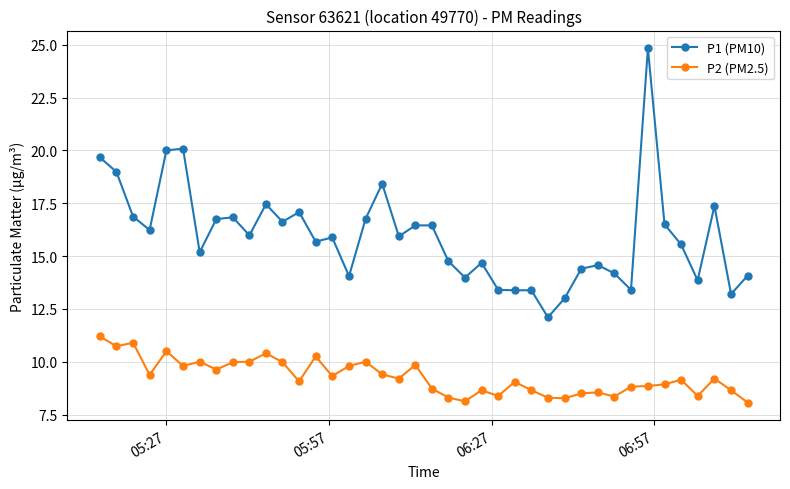

Which series has the largest total across all categories?

P1 (PM10)